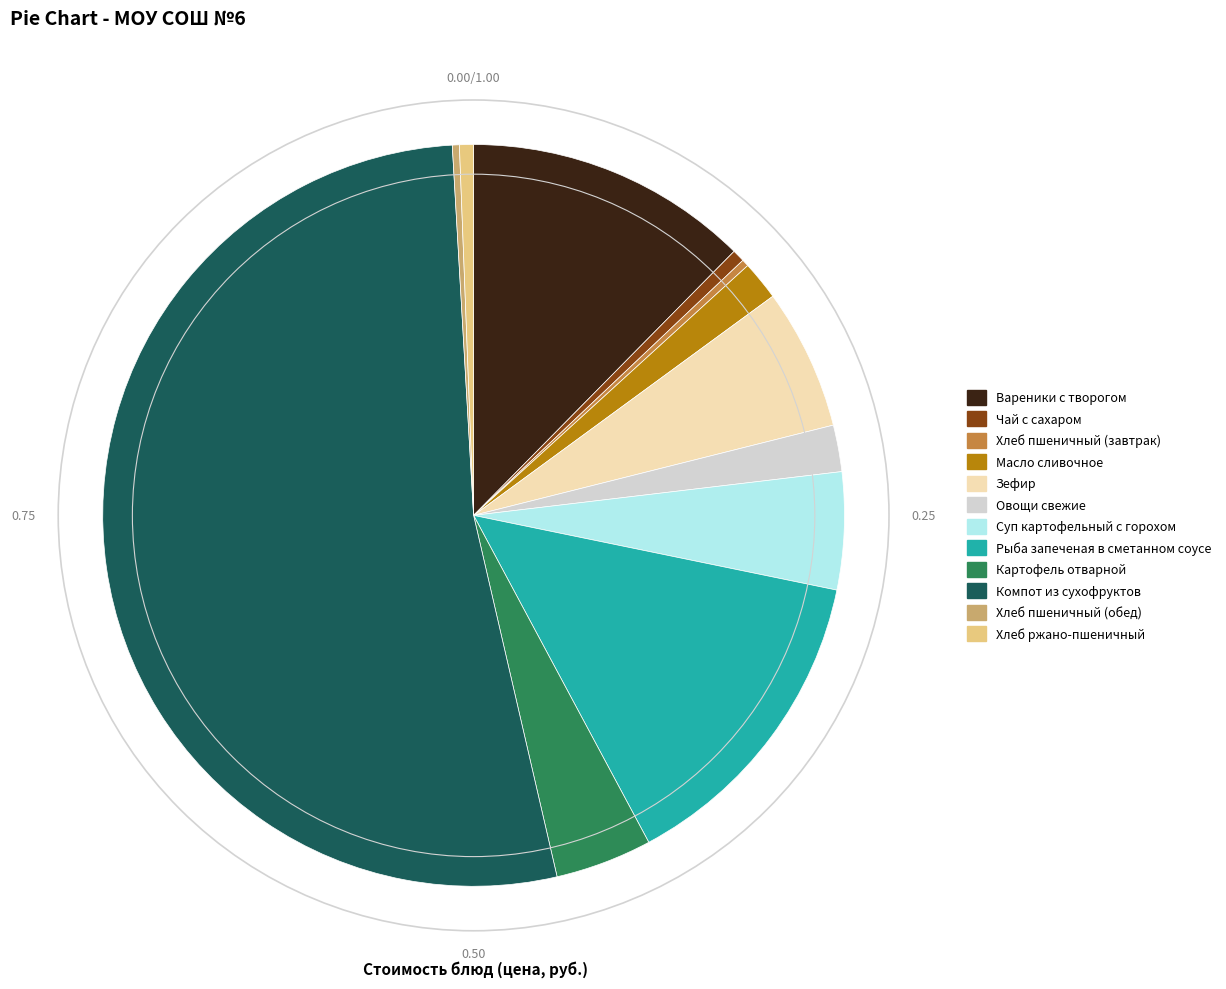

Does any single category account for the majority?

Yes